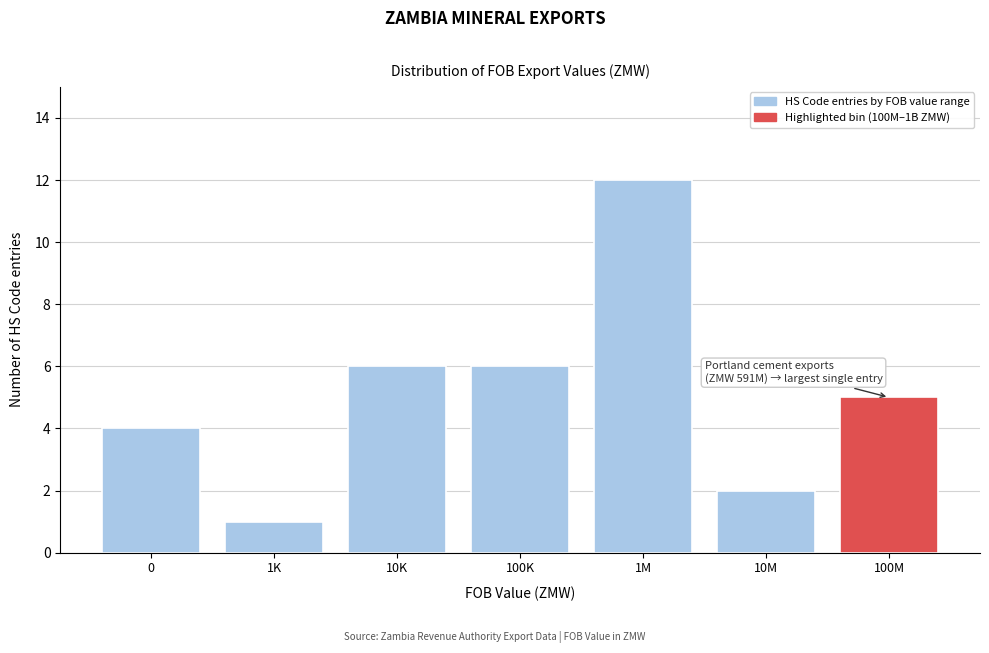

Reading right to left, list all the values displayed in this chart.

100M=5	10M=2	1M=12	100K=6	10K=6	1K=1	0=4